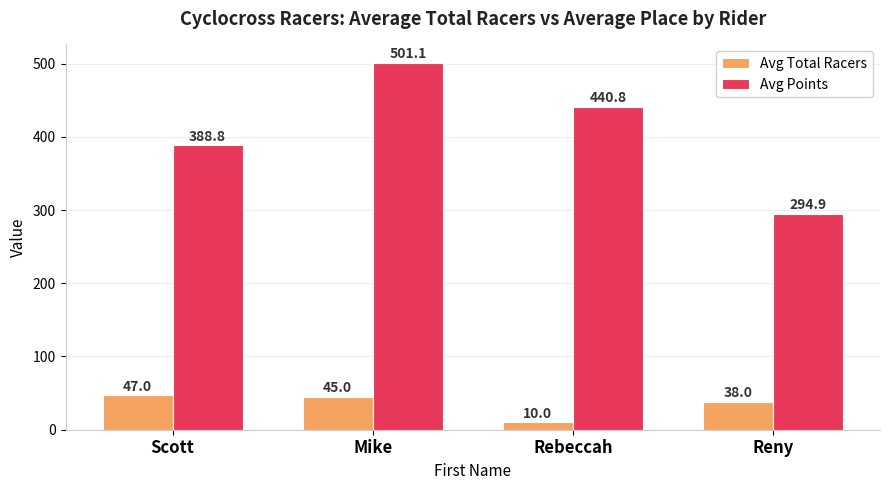

How many categories are shown in the chart?

4